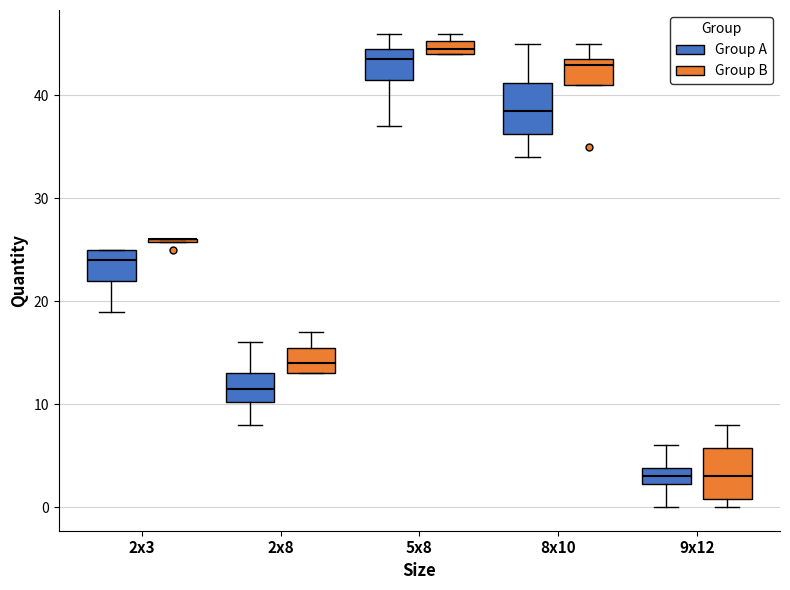

Where does the lower whisker of the box for 9x12 (Group A) end on the y-axis? The values are not printed on the chart, so give them approximately, as read against the axis.

0